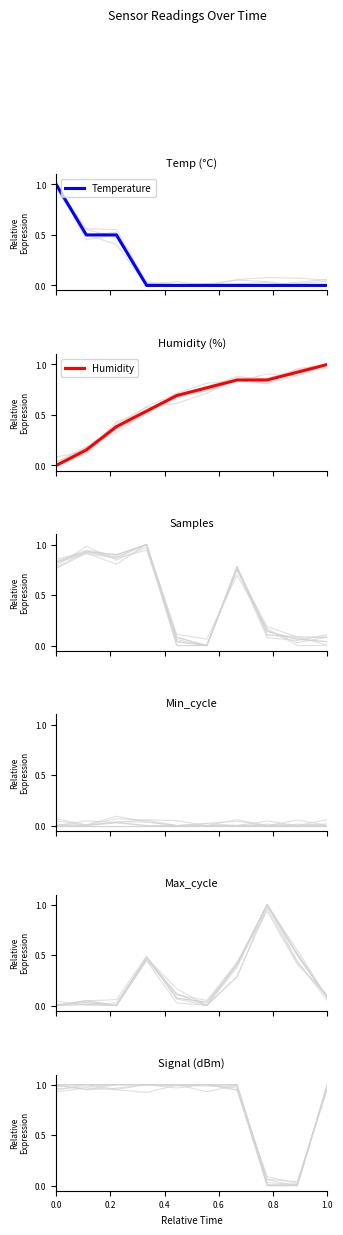

What is the difference between the maximum and minimum values in the Max_cycle series?

1.0